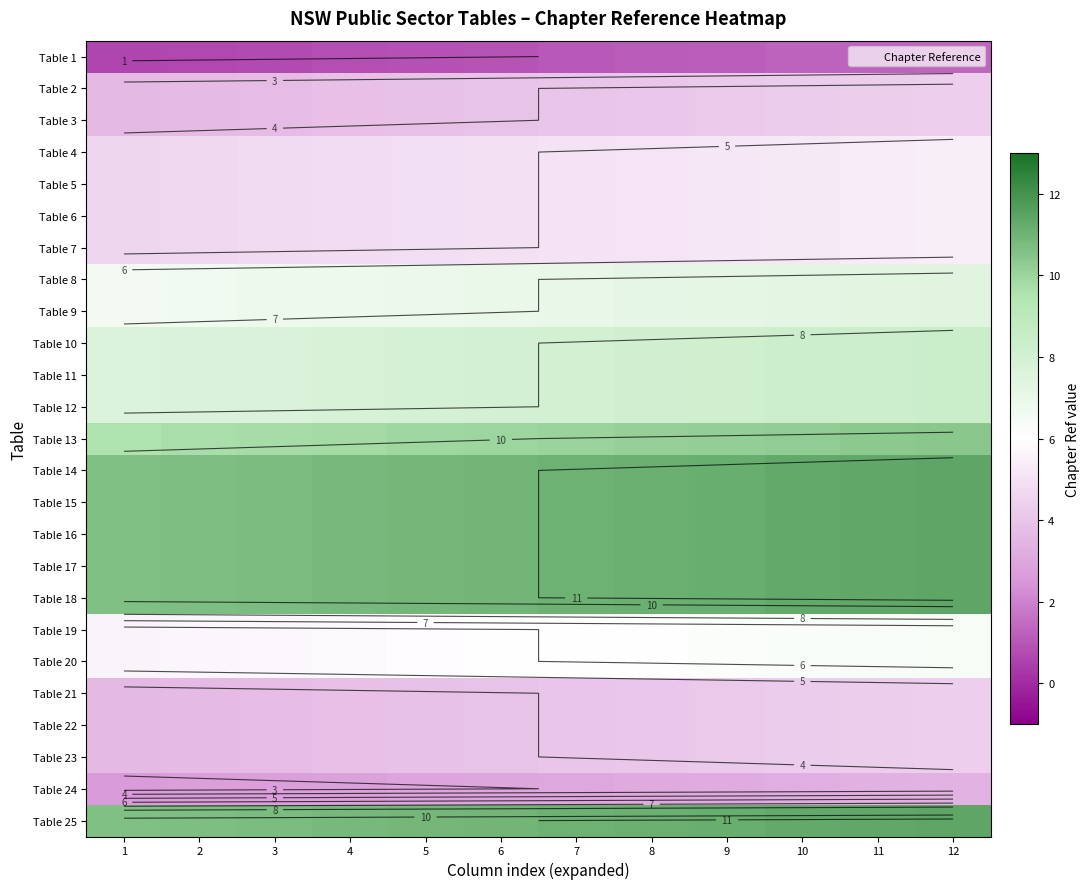

How many values in the Table 25 series exceed 11?

6